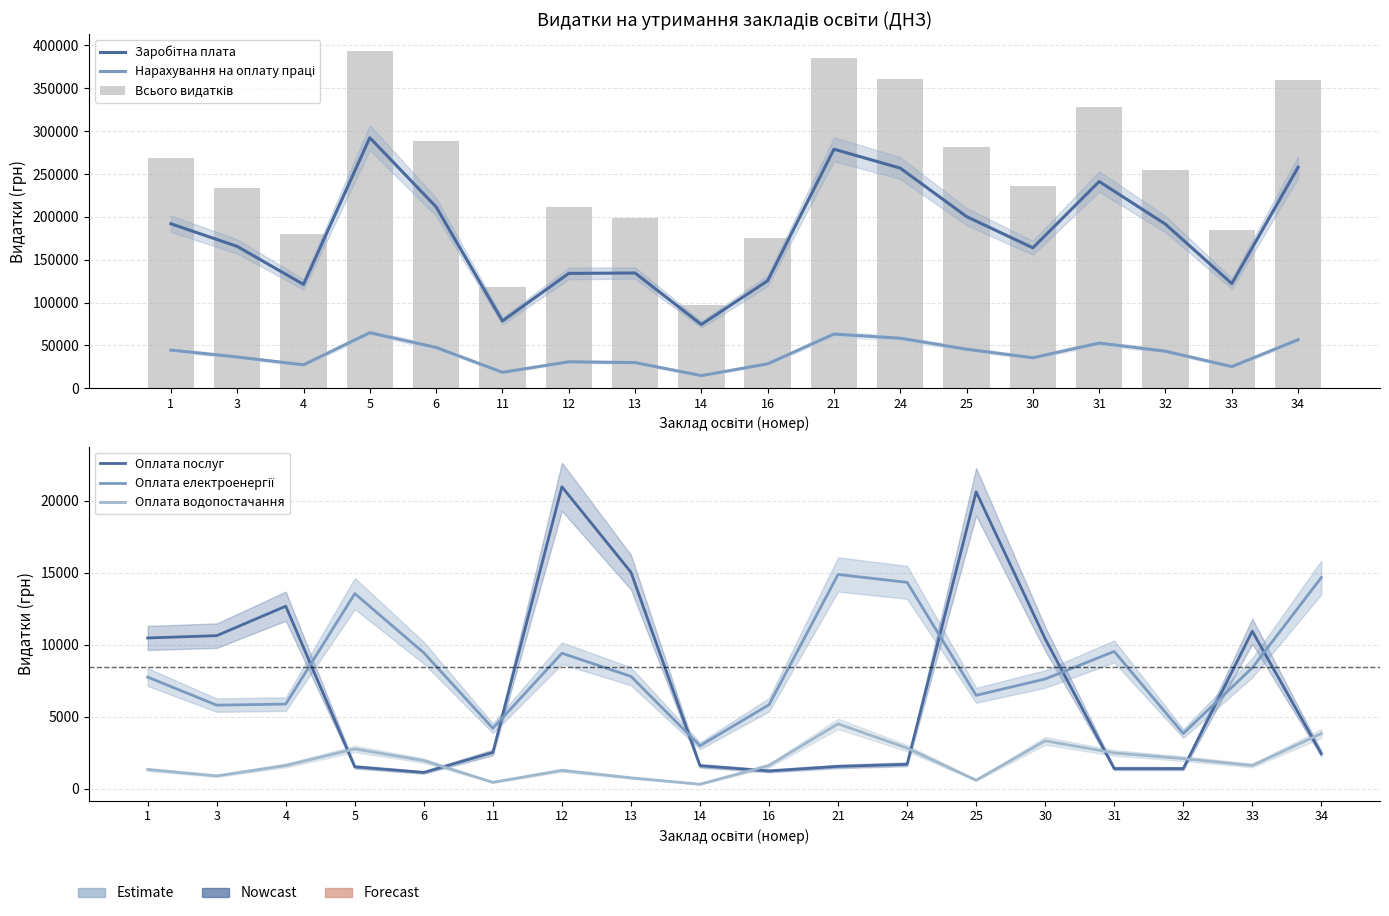

Rank the series at 14 from highest to lowest value.

Всього видатків, Заробітна плата, Нарахування на оплату праці, Оплата електроенергії, Оплата послуг, Оплата водопостачання